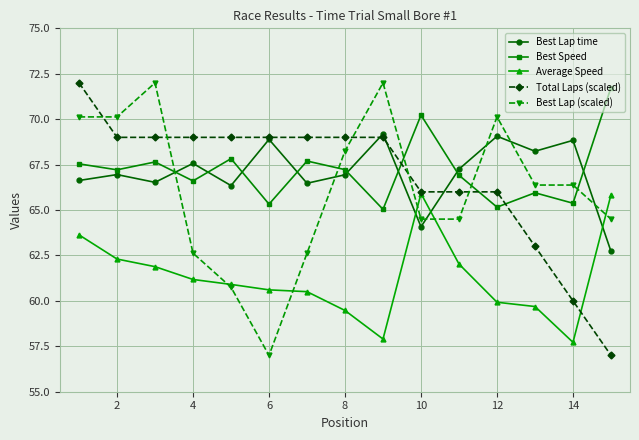

Which series ends up on top after the final intersection of Best Lap (scaled) and Best Lap time?

Best Lap (scaled)